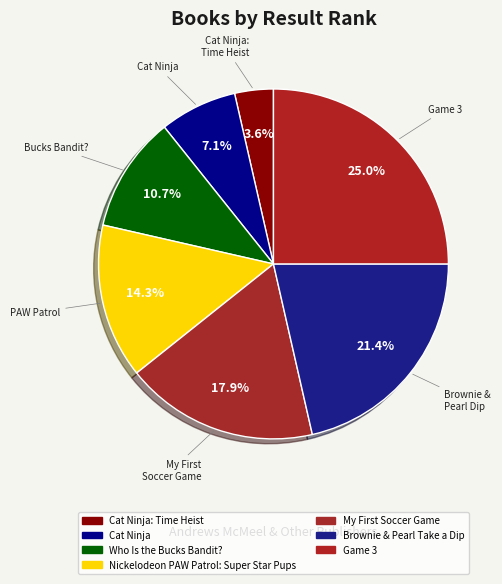

Rank the categories by value from lowest to highest.

Cat Ninja: Time Heist, Cat Ninja, Who Is the Bucks Bandit?, Nickelodeon PAW Patrol: Super Star Pups, My First Soccer Game, Brownie & Pearl Take a Dip, Game 3